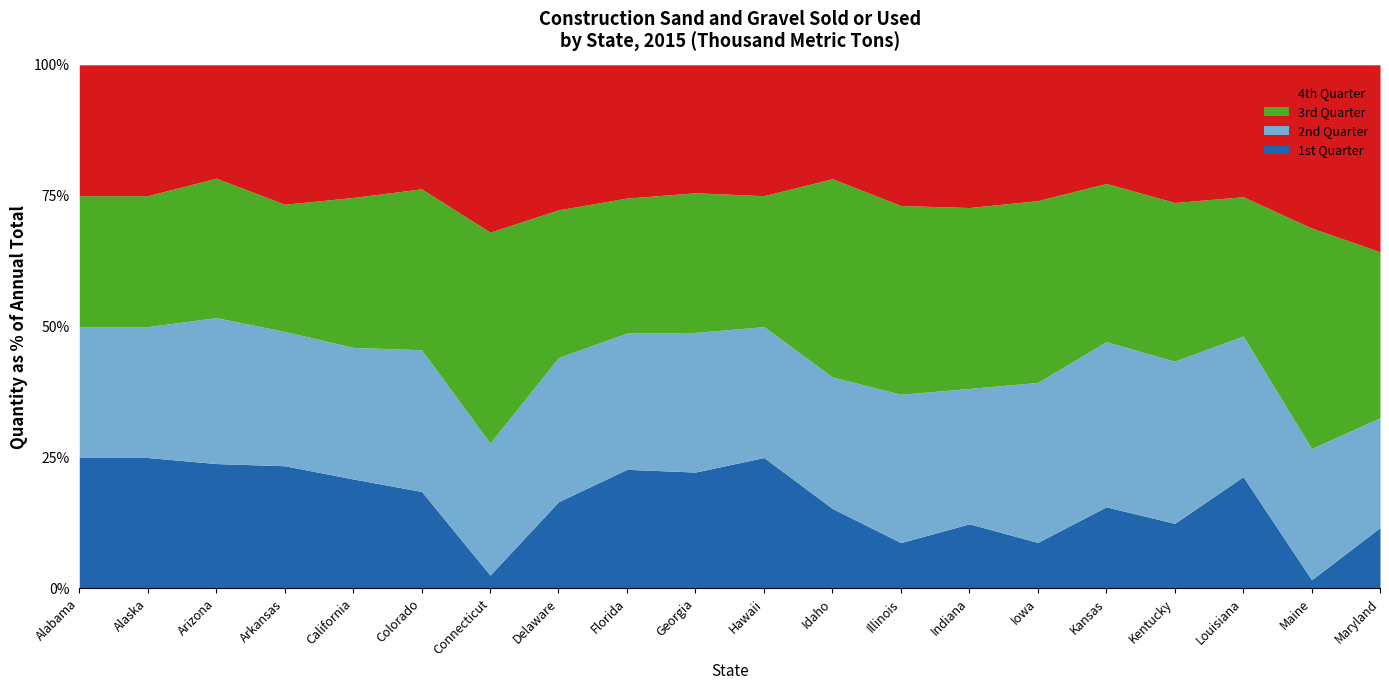

What is the maximum value for 1st Quarter?

25.0